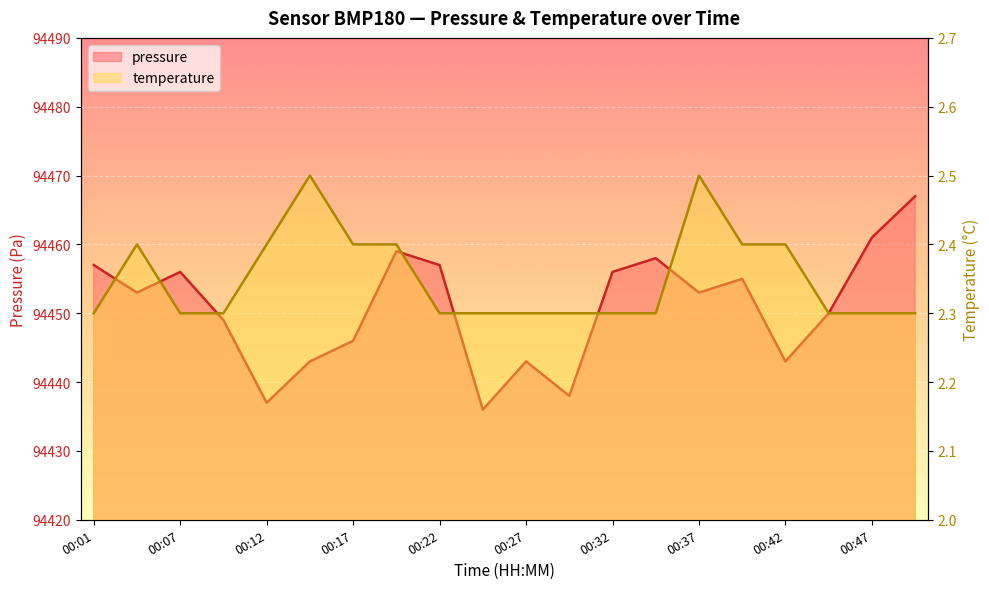

True or false: pressure has more than 2 interior local peaks.

True